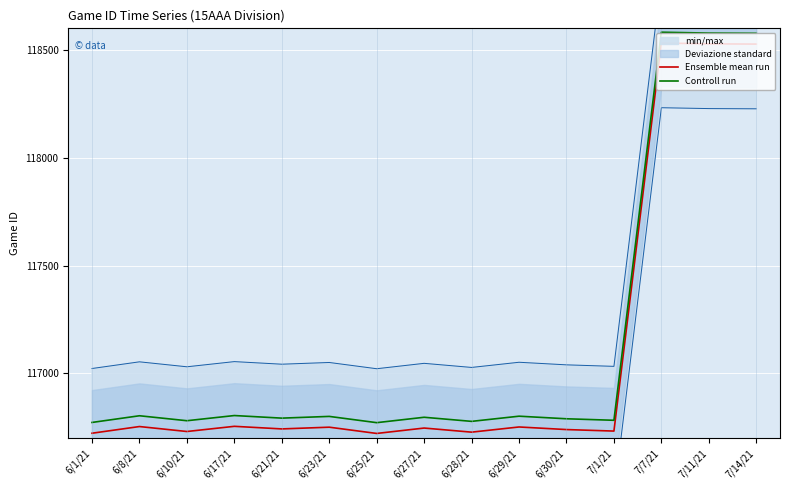

True or false: Ensemble mean run and Controll run intersect in this chart.

False